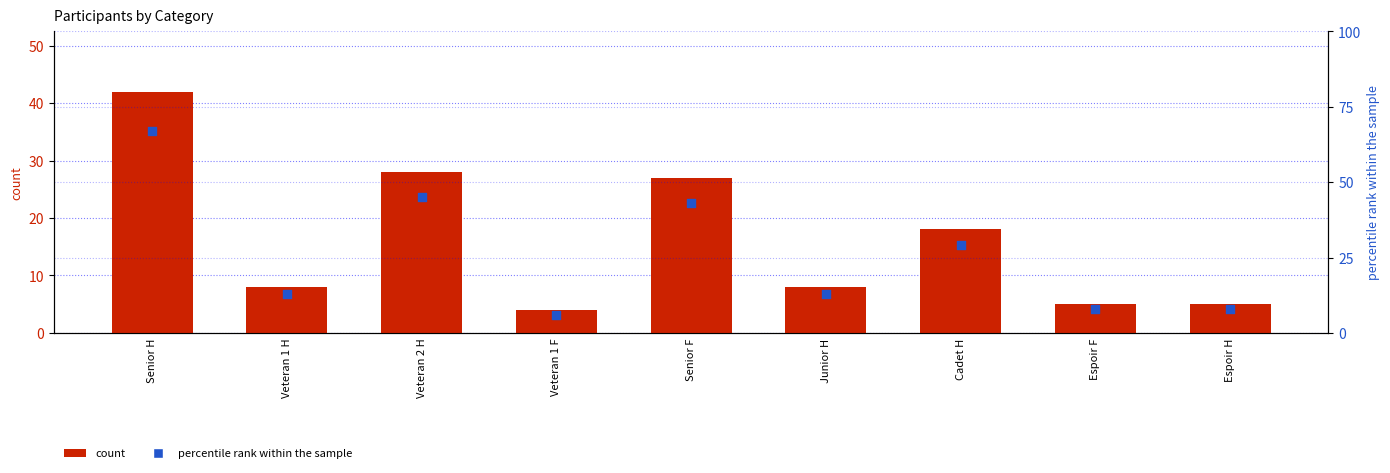

At which category is the sum across all series the highest?

Senior H